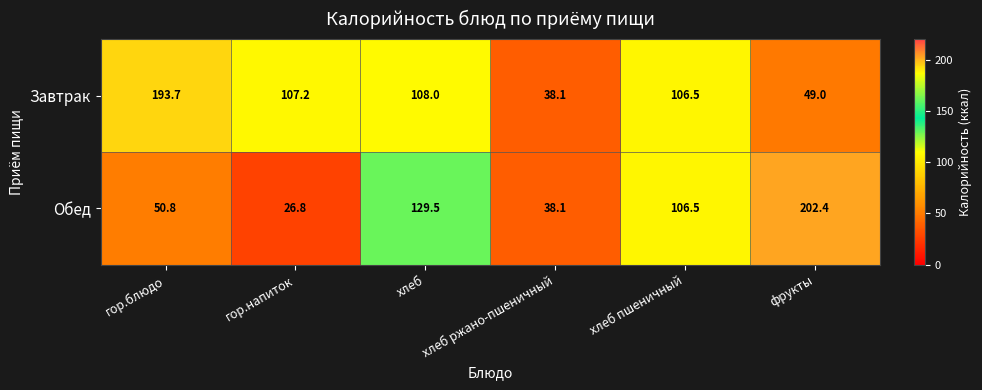

Which series changed the most between гор.блюдо and хлеб?

Завтрак